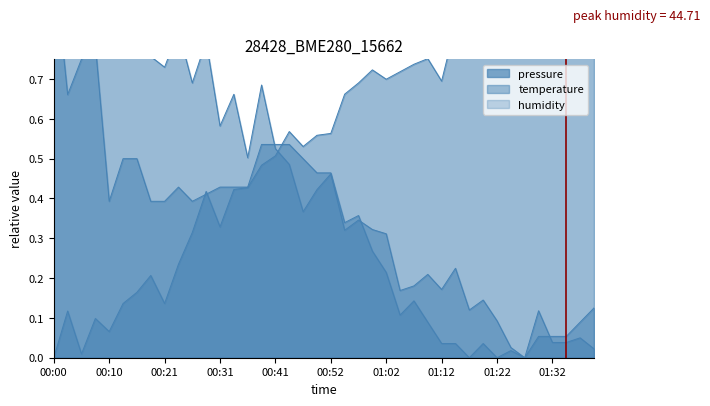

Which has a higher value, 01:35 or 01:37?

01:37